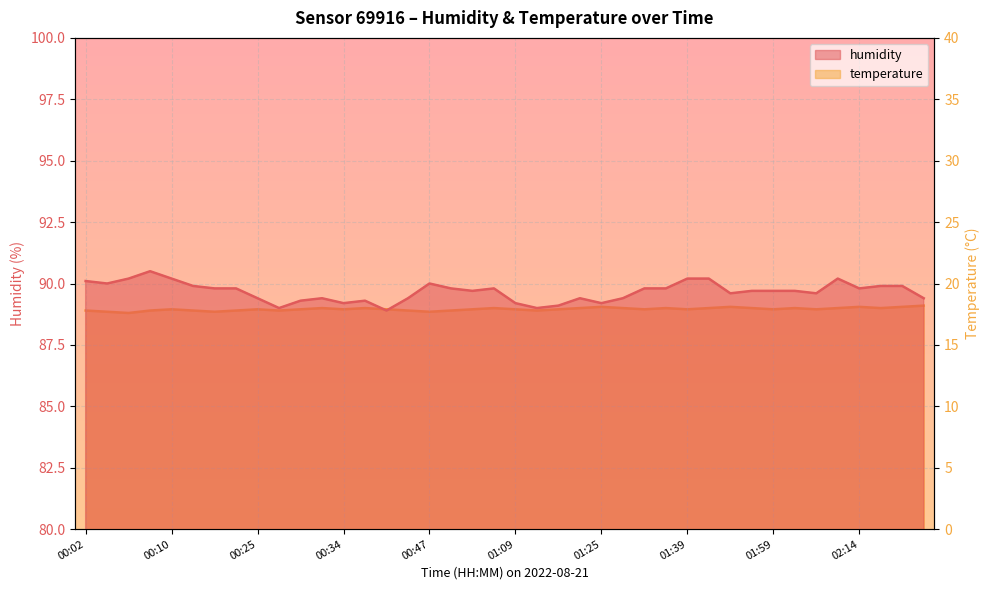

What is the difference between the humidity values at 01:24 and 01:51?

0.3